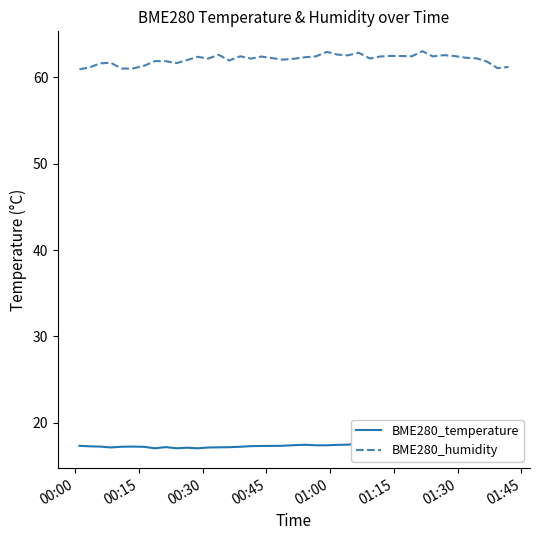

What is the difference between the maximum and minimum values in the BME280_humidity series?

2.1